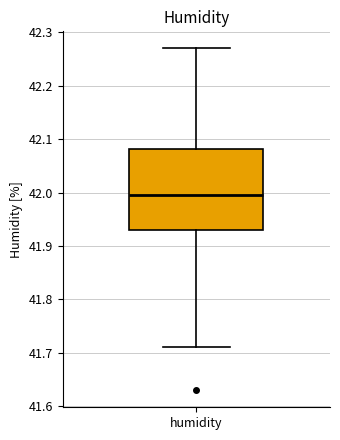

Transcribe this box plot: give where the median line is, the range the box spans, and where the two whiskers end, as read against the y-axis. The values are not printed on the chart, so give them approximately, as read against the axis.

median 42.00, box 41.93 to 42.08, whiskers 41.71 to 42.27